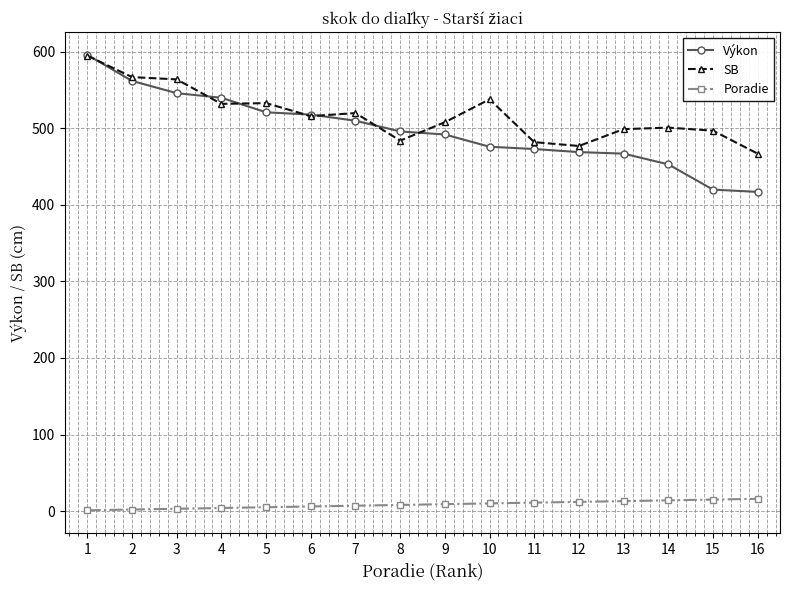

The Výkon series shows 763 at 11. True or false?

False